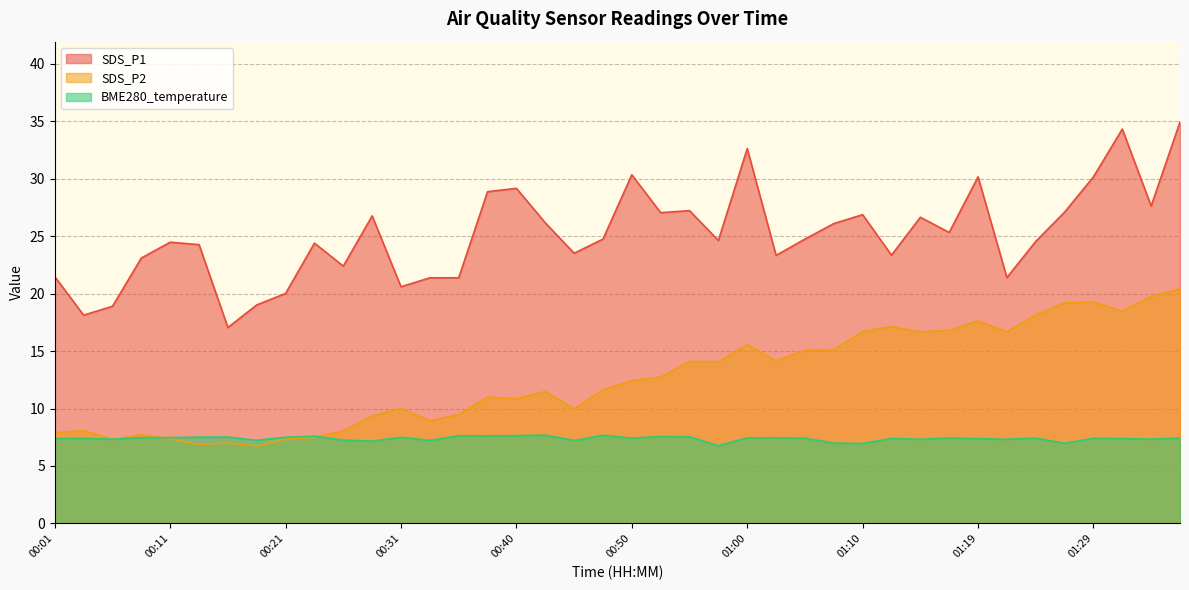

What position from the right is 00:21?

32